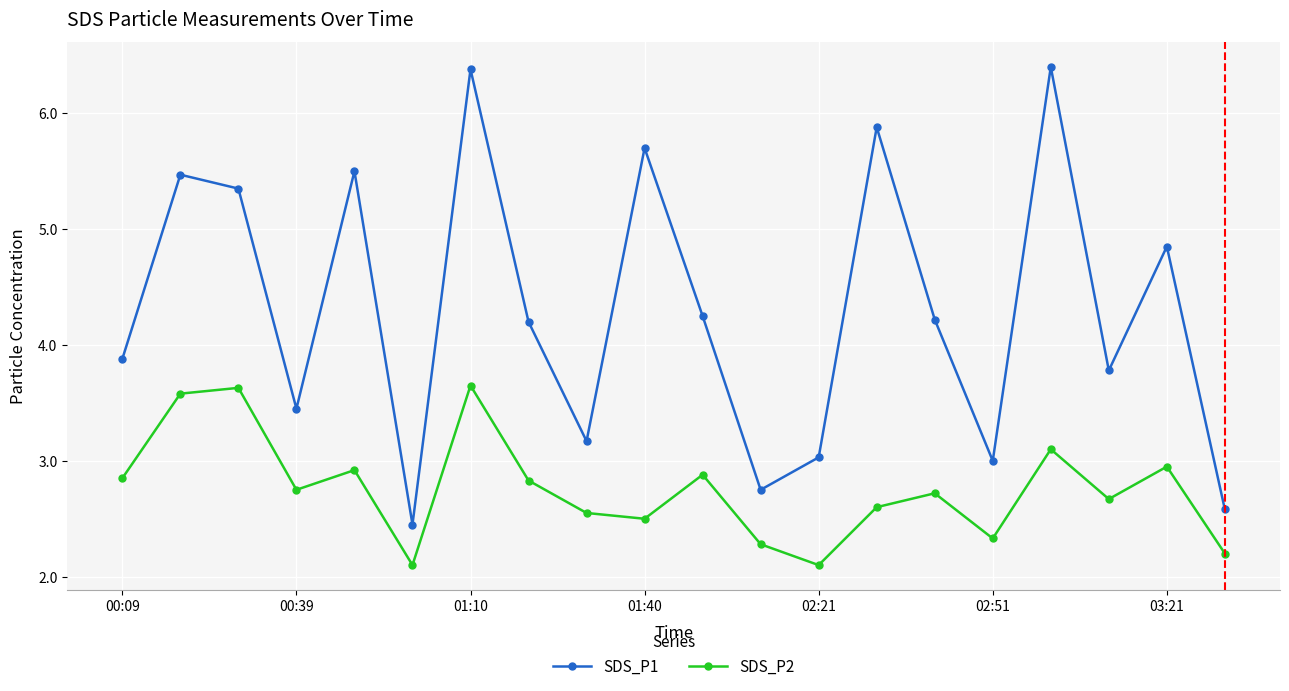

What is the lowest value of the SDS_P2 series?

2.1